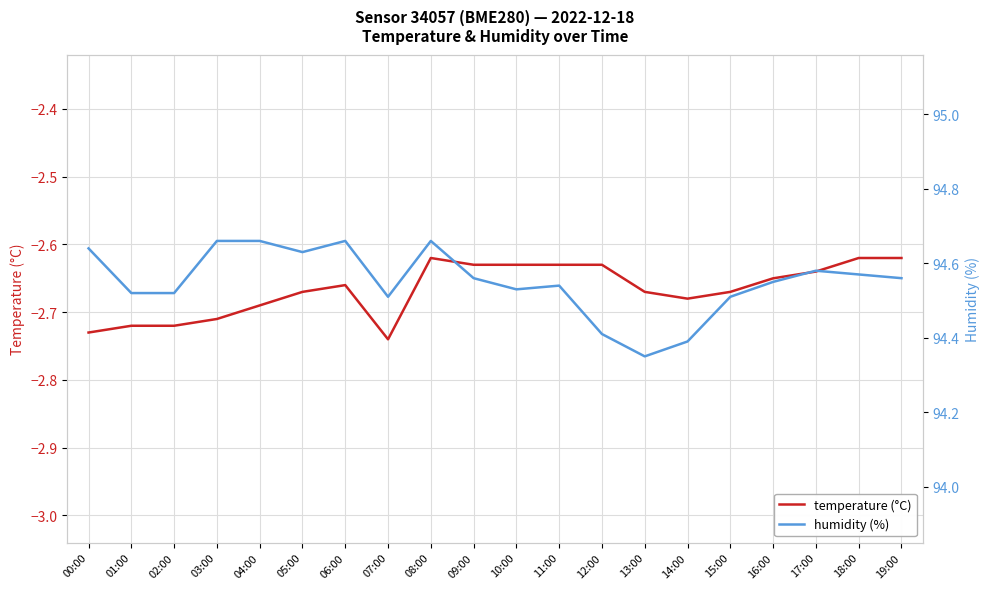

True or false: humidity (%) and temperature (°C) intersect in this chart.

False